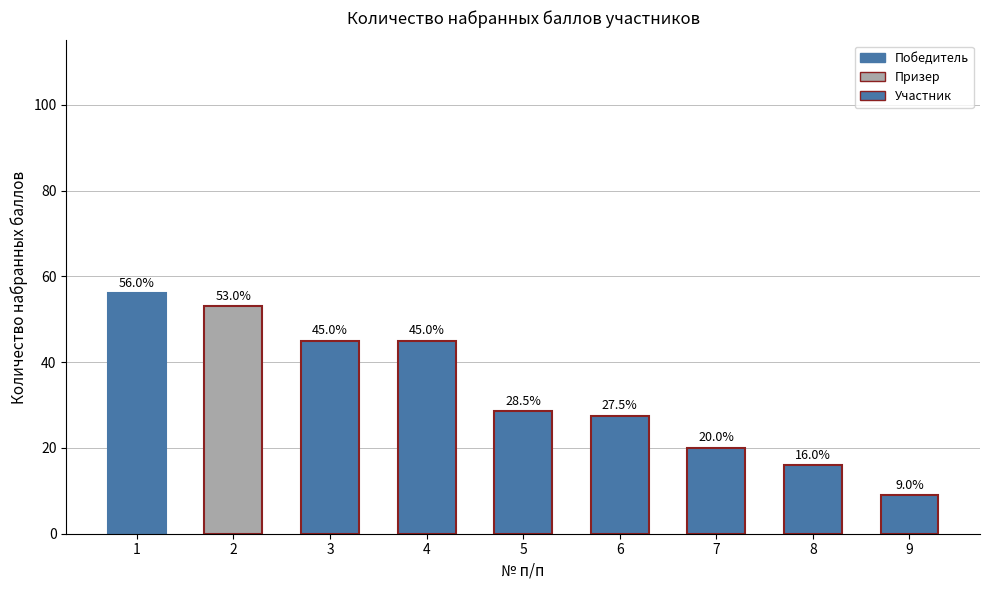

How many categories are shown in the chart?

9